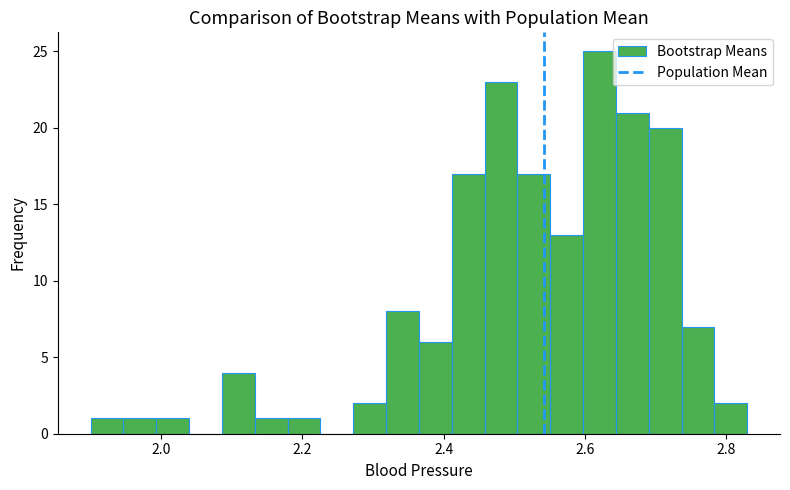

Around what value on the x-axis is the tallest bar? Give the approximate position of its centre, as read against the axis.

2.62